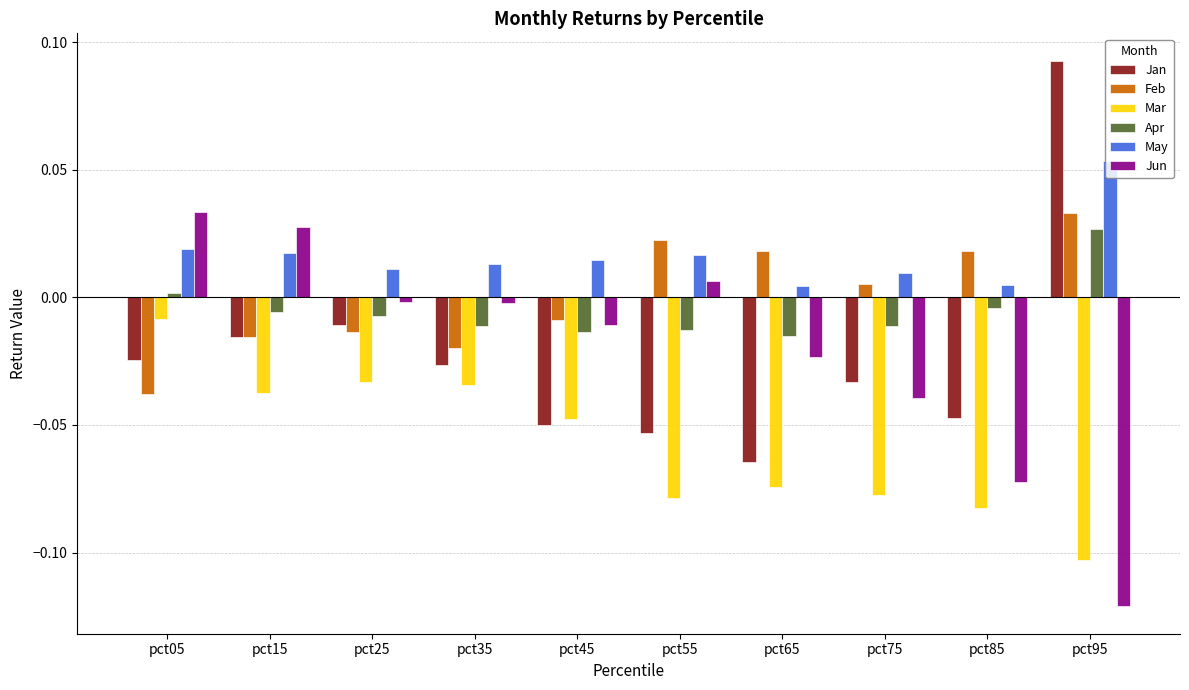

At which category does the chart reach its minimum across all series?

pct95